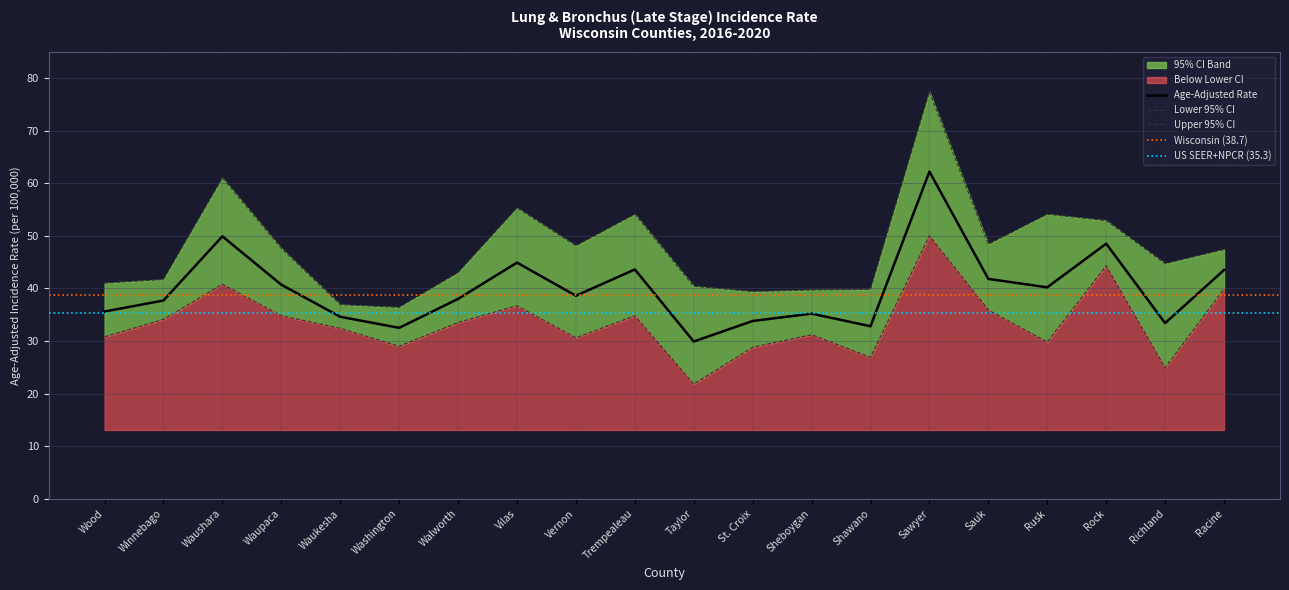

Which series has the largest range (max minus min)?

Upper 95% CI